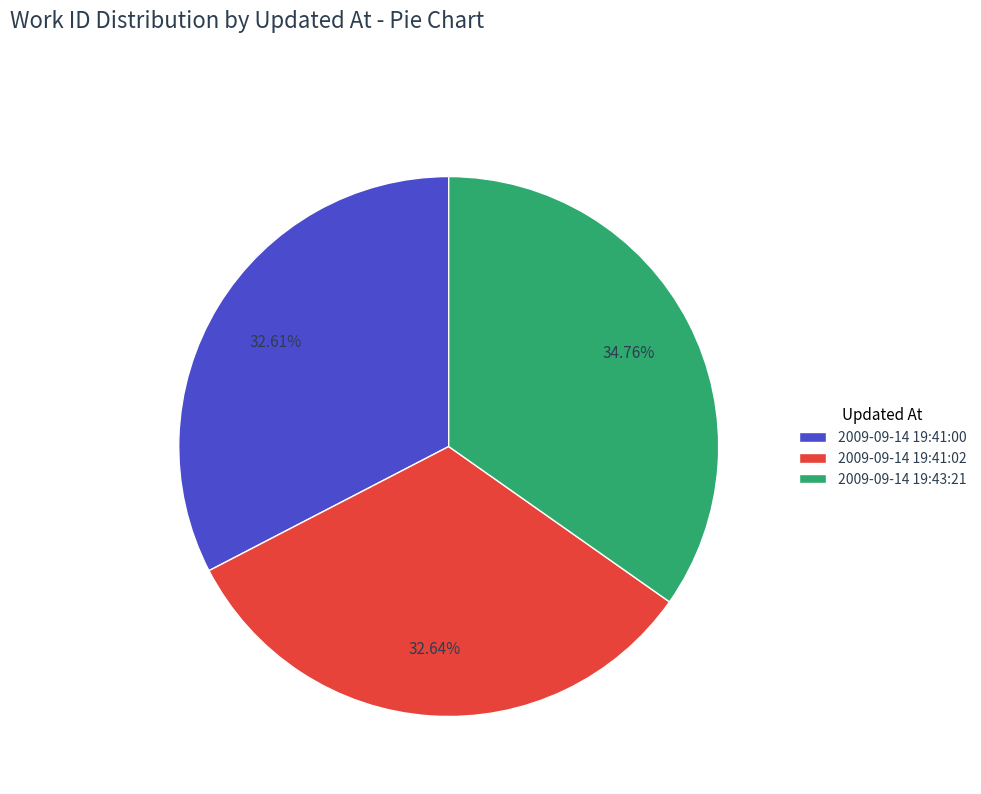

To the nearest percent, what portion does 2009-09-14 19:43:21 represent?

35%